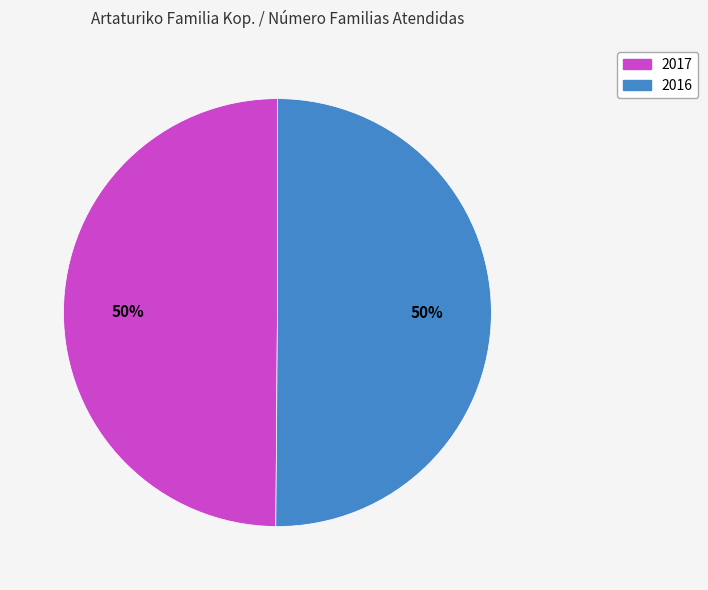

Combined, do 2017 and 2016 account for over 50%?

Yes